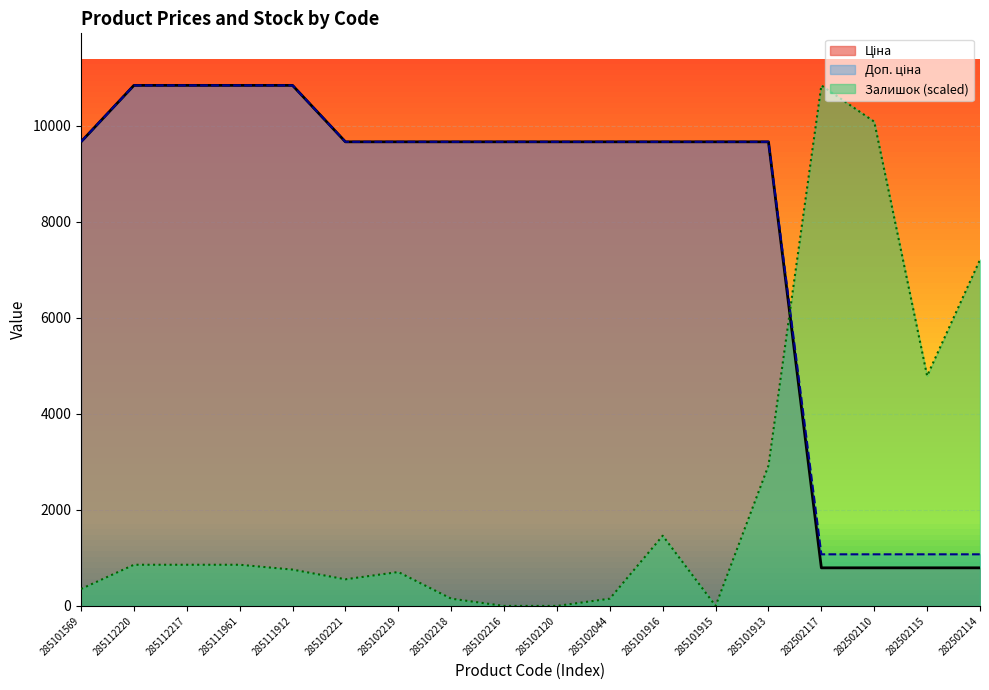

Is the value of Доп. ціна at 285102044 greater than the value of Ціна at 285111961?

No